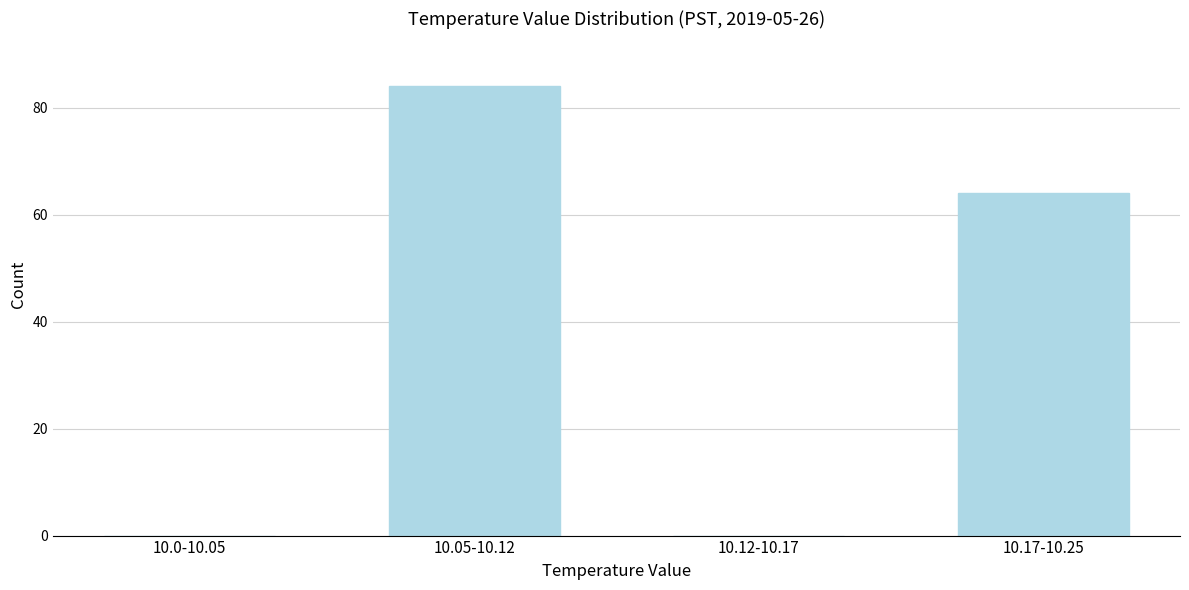

Reading right to left, extract all data points from this chart.

10.17-10.25=64	10.12-10.17=0	10.05-10.12=84	10.0-10.05=0